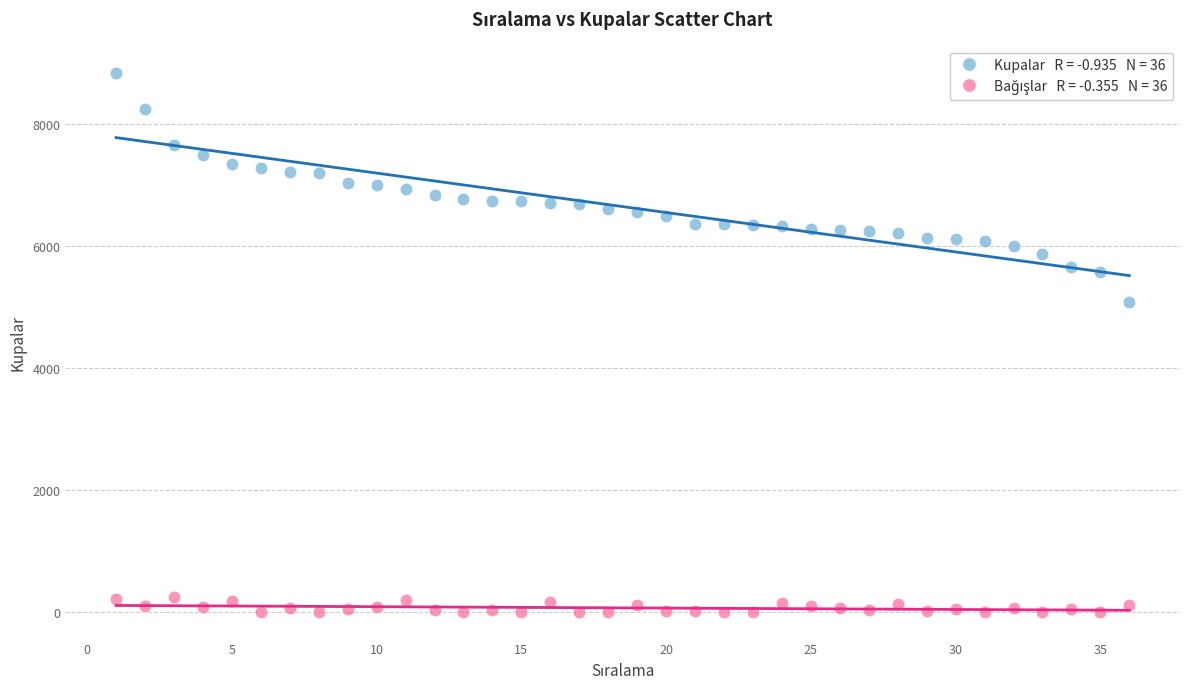

Across all series, what Y value is closest to 4424?

5080